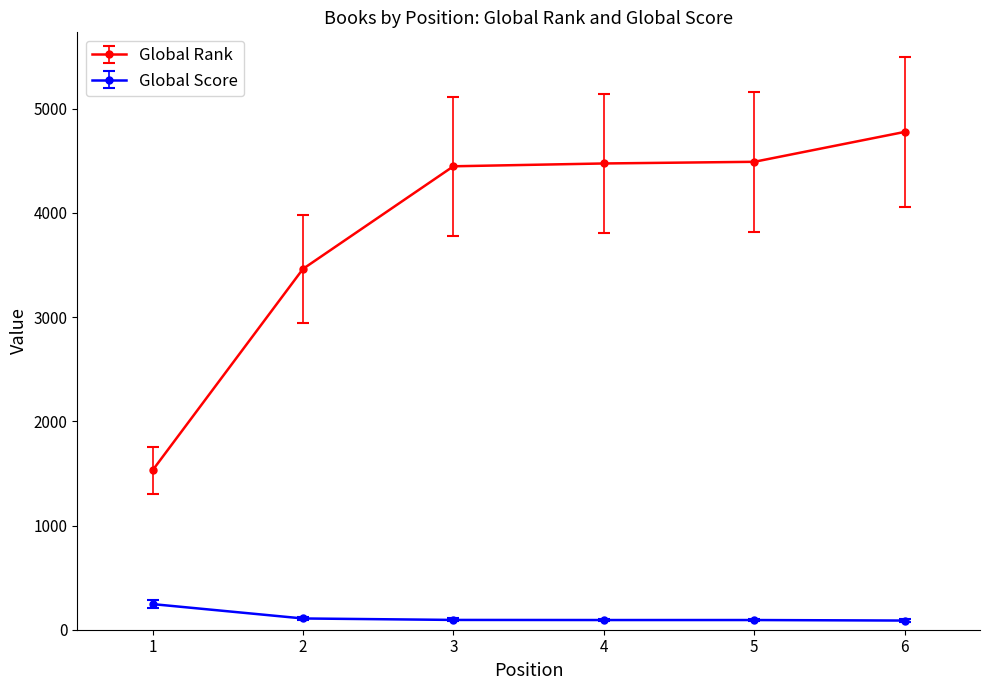

What are all the series names shown in the legend?

Global Rank, Global Score